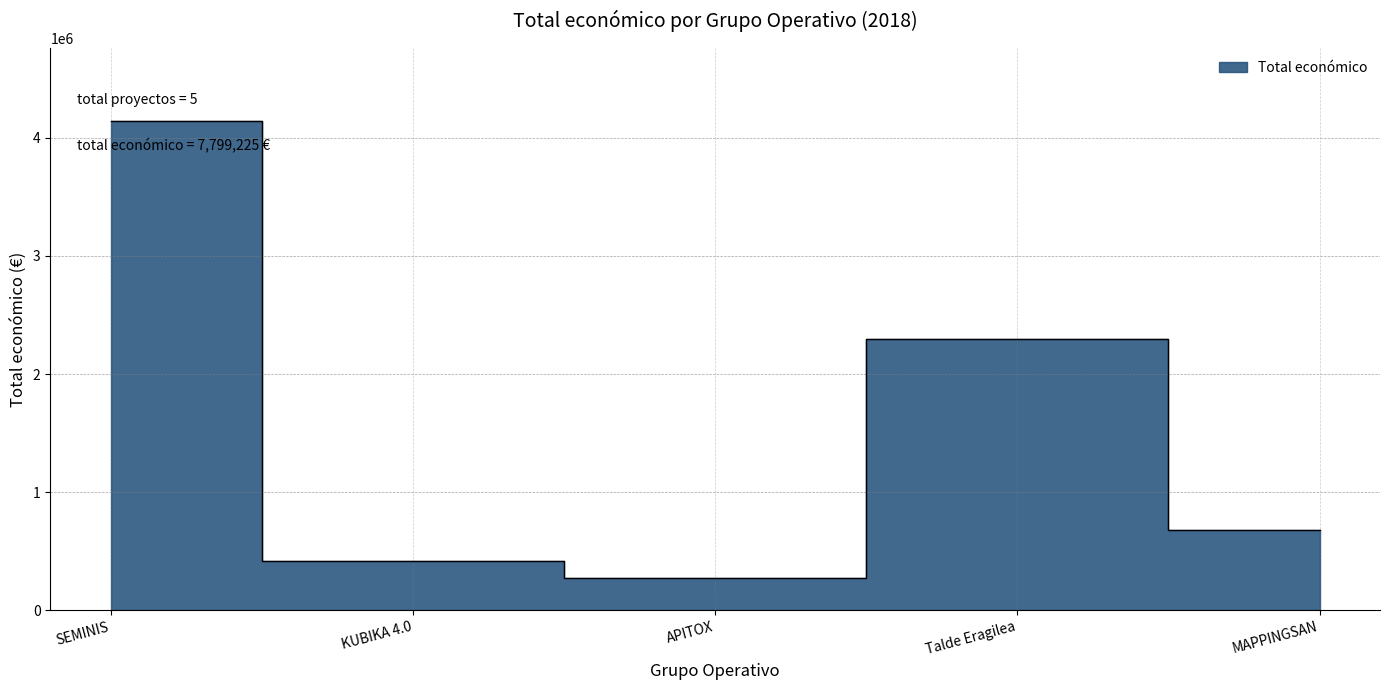

Reading left to right, transcribe all the data shown in this chart.

SEMINIS=4139393	KUBIKA 4.0=414788	APITOX=271552	Talde Eragilea=2296067	MAPPINGSAN=677425